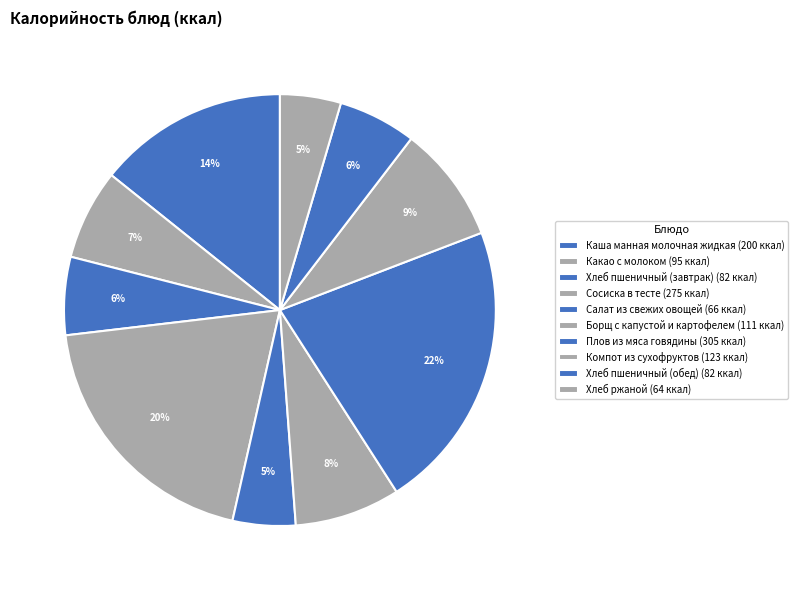

Is Каша манная молочная жидкая the majority of the pie?

No